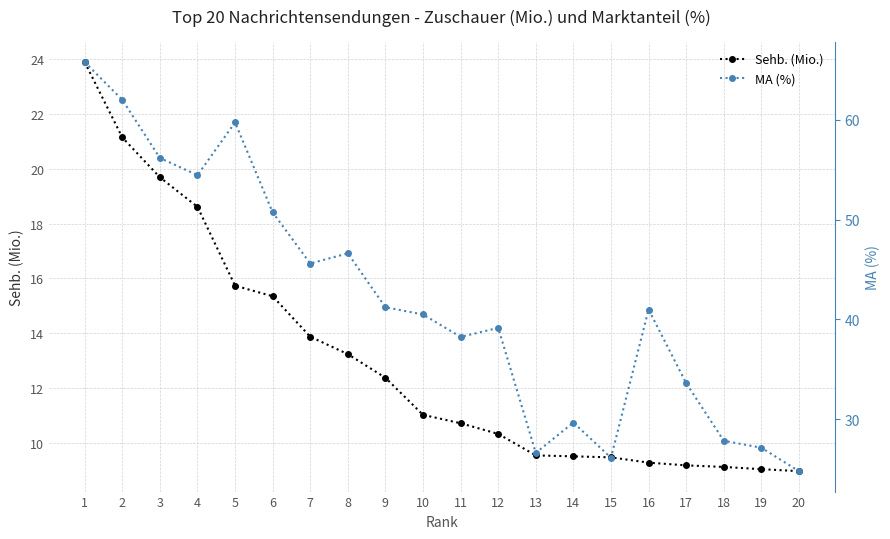

Reading right to left, list all the values displayed in this chart.

Sehb. (Mio.): 9.0	9.0	9.1	9.2	9.3	9.5	9.5	9.5	10.3	10.7	11.0	12.4	13.2	13.9	15.4	15.7	18.6	19.7	21.1	23.9
MA (%): 24.8	27.1	27.8	33.6	41.0	26.1	29.6	26.6	39.1	38.2	40.5	41.2	46.6	45.6	50.7	59.8	54.5	56.2	62.0	65.8